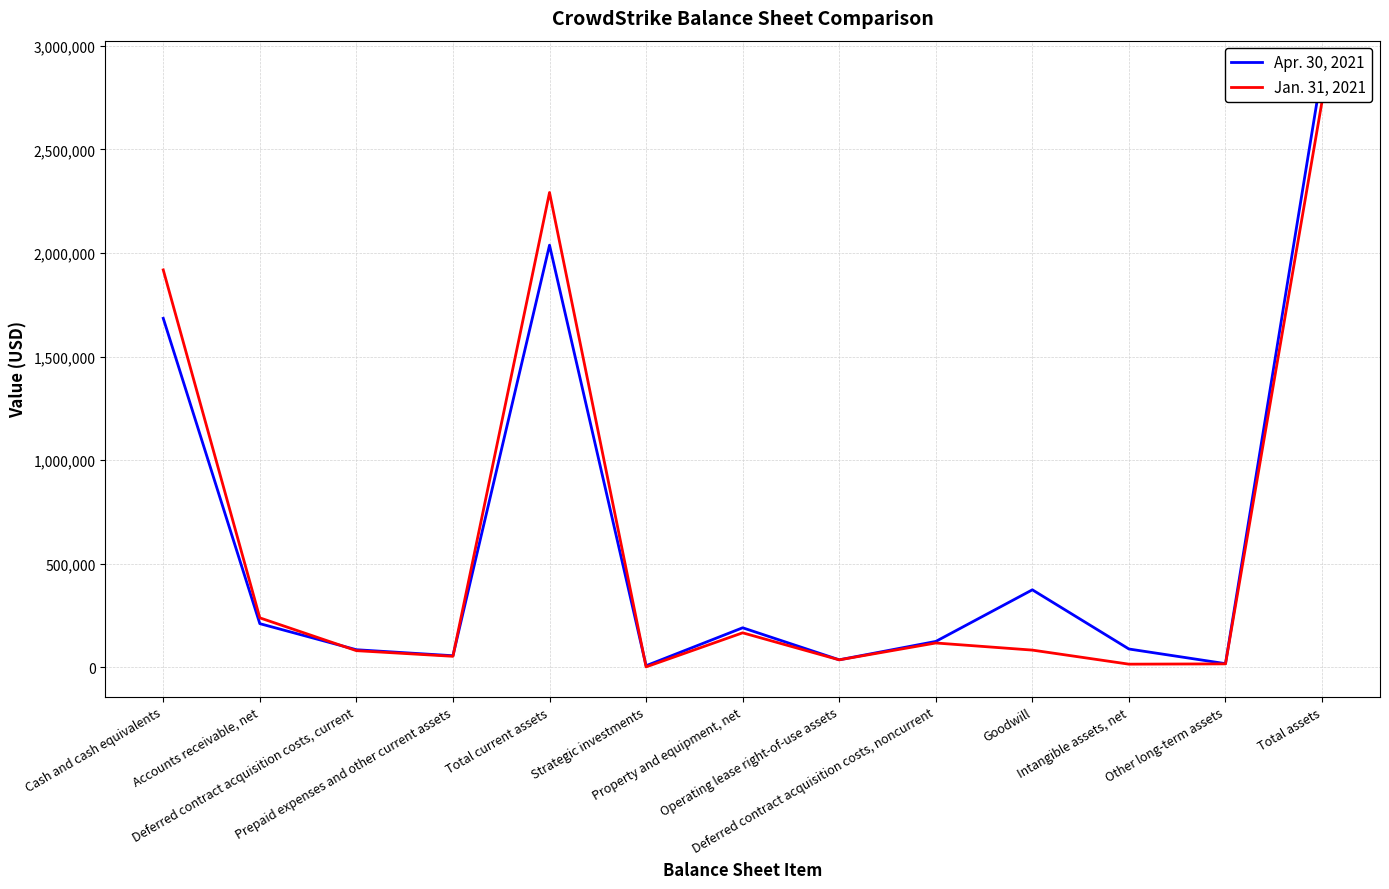

Reading left to right, extract all data points from this chart.

Apr. 30, 2021: Cash and cash equivalents=1684997	Accounts receivable, net=211233	Deferred contract acquisition costs, current=85388	Prepaid expenses and other current assets=56385	Total current assets=2038003	Strategic investments=8165	Property and equipment, net=191310	Operating lease right-of-use assets=36683	Deferred contract acquisition costs, noncurrent=125392	Goodwill=374581	Intangible assets, net=88851	Other long-term assets=18186	Total assets=2881171
Jan. 31, 2021: Cash and cash equivalents=1918608	Accounts receivable, net=239199	Deferred contract acquisition costs, current=80850	Prepaid expenses and other current assets=53617	Total current assets=2292274	Strategic investments=2500	Property and equipment, net=167014	Operating lease right-of-use assets=36484	Deferred contract acquisition costs, noncurrent=117906	Goodwill=83566	Intangible assets, net=15677	Other long-term assets=17112	Total assets=2732533